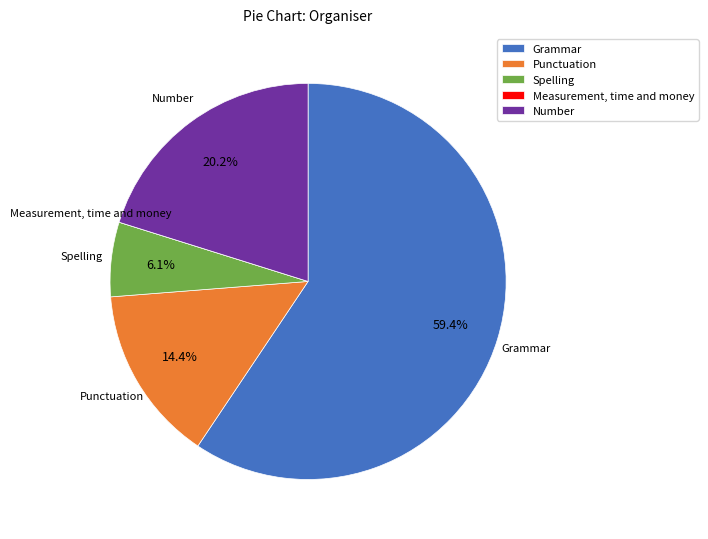

To the nearest percent, what percentage of the pie is Punctuation?

14%